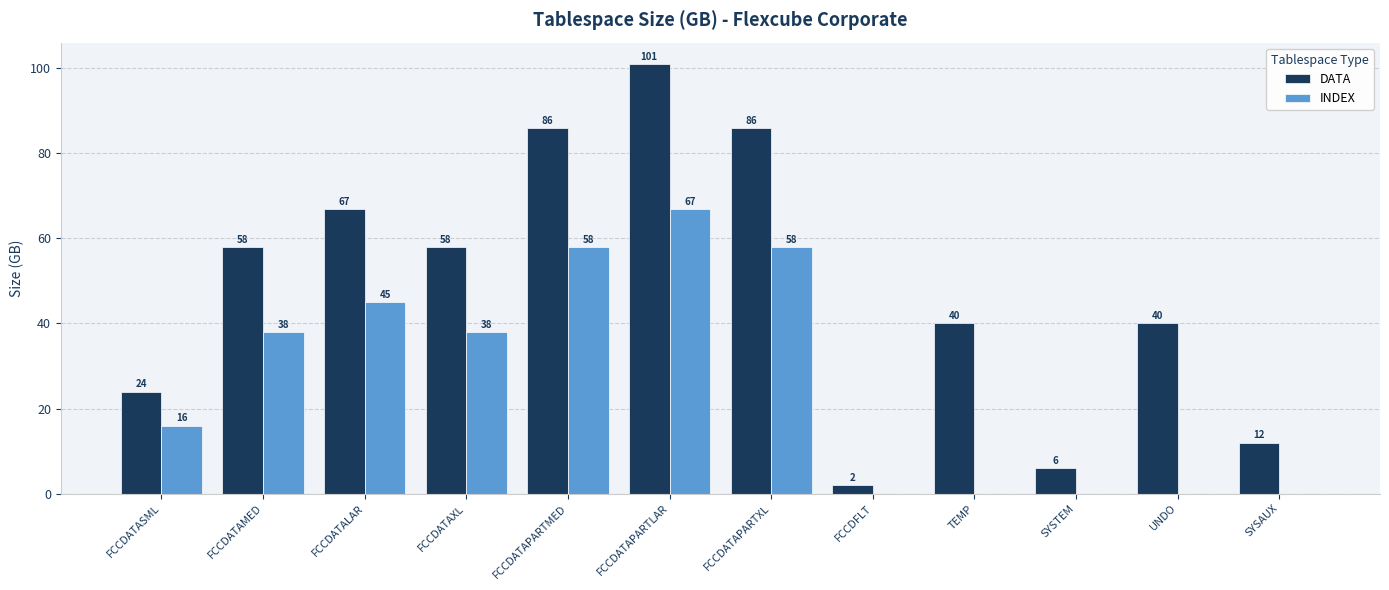

How many distinct data groups are displayed?

2